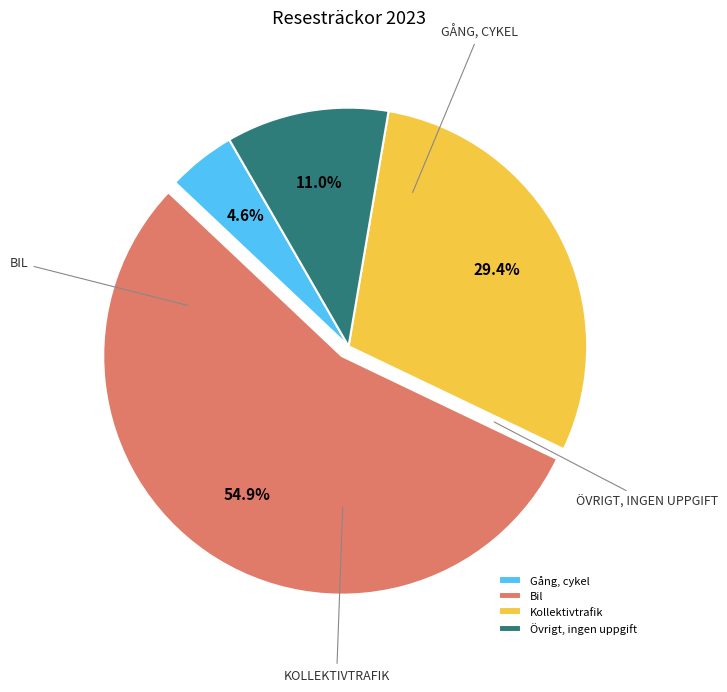

Which has a higher value, Övrigt, ingen uppgift or Bil?

Bil